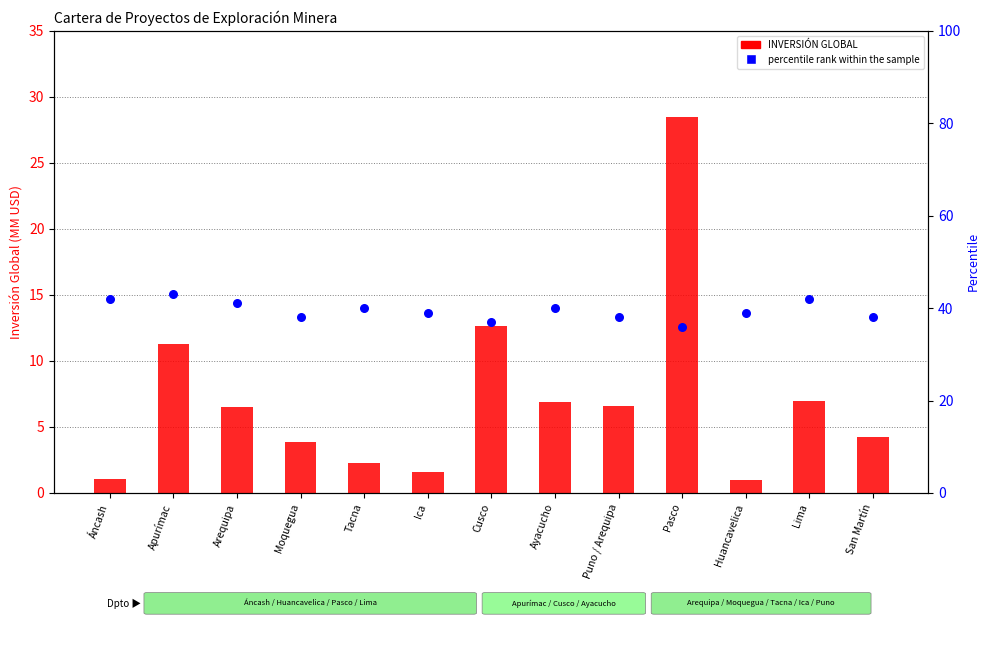

Which series reaches the maximum Y coordinate?

percentile rank within the sample